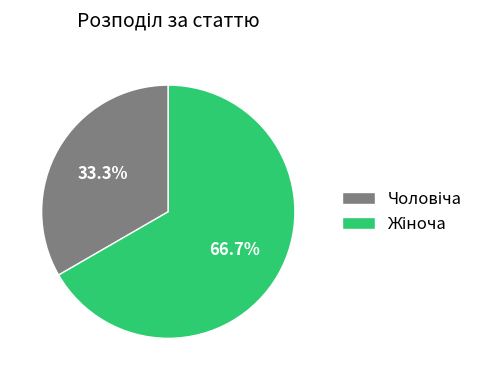

Is there a majority slice in this chart?

Yes